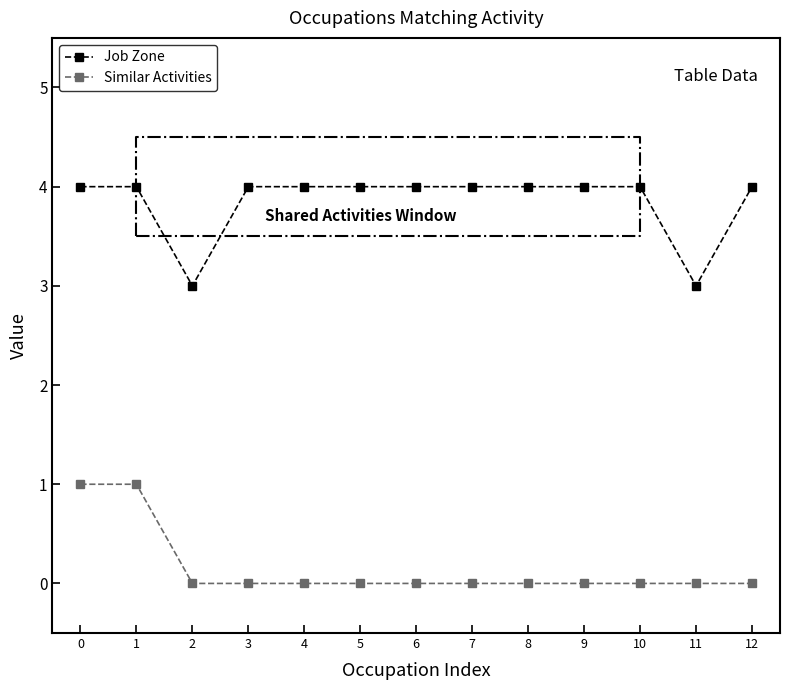

How many data points does each series have?

13